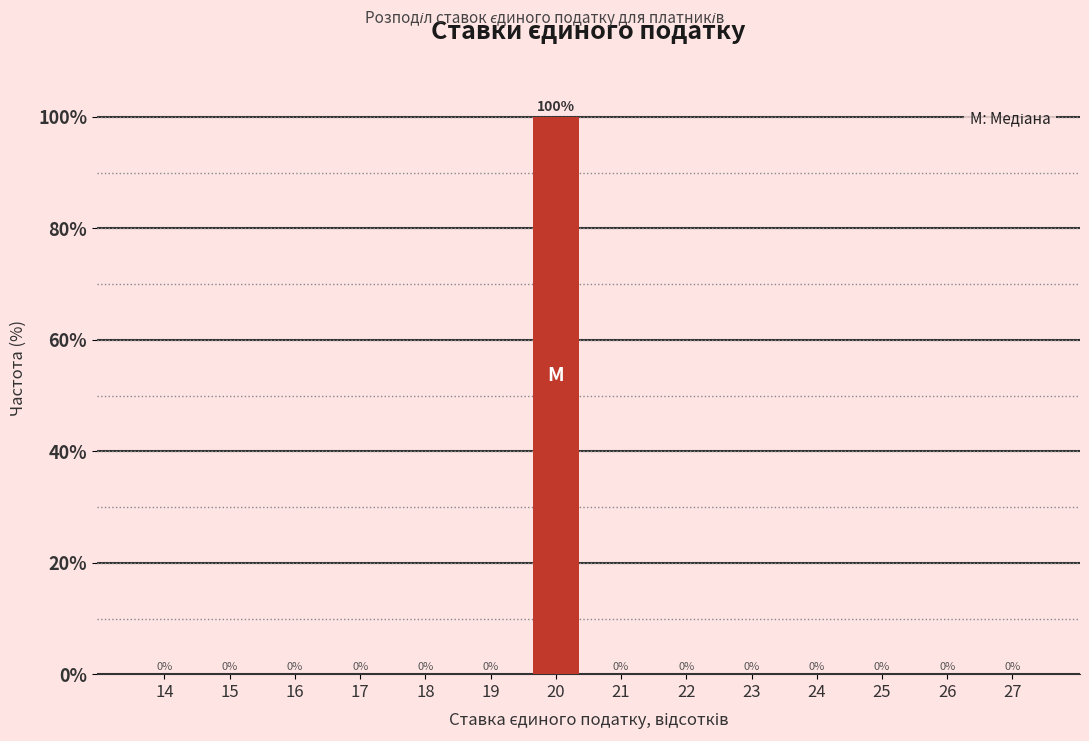

Reading left to right, transcribe all the data shown in this chart.

14=0	15=0	16=0	17=0	18=0	19=0	20=100	21=0	22=0	23=0	24=0	25=0	26=0	27=0